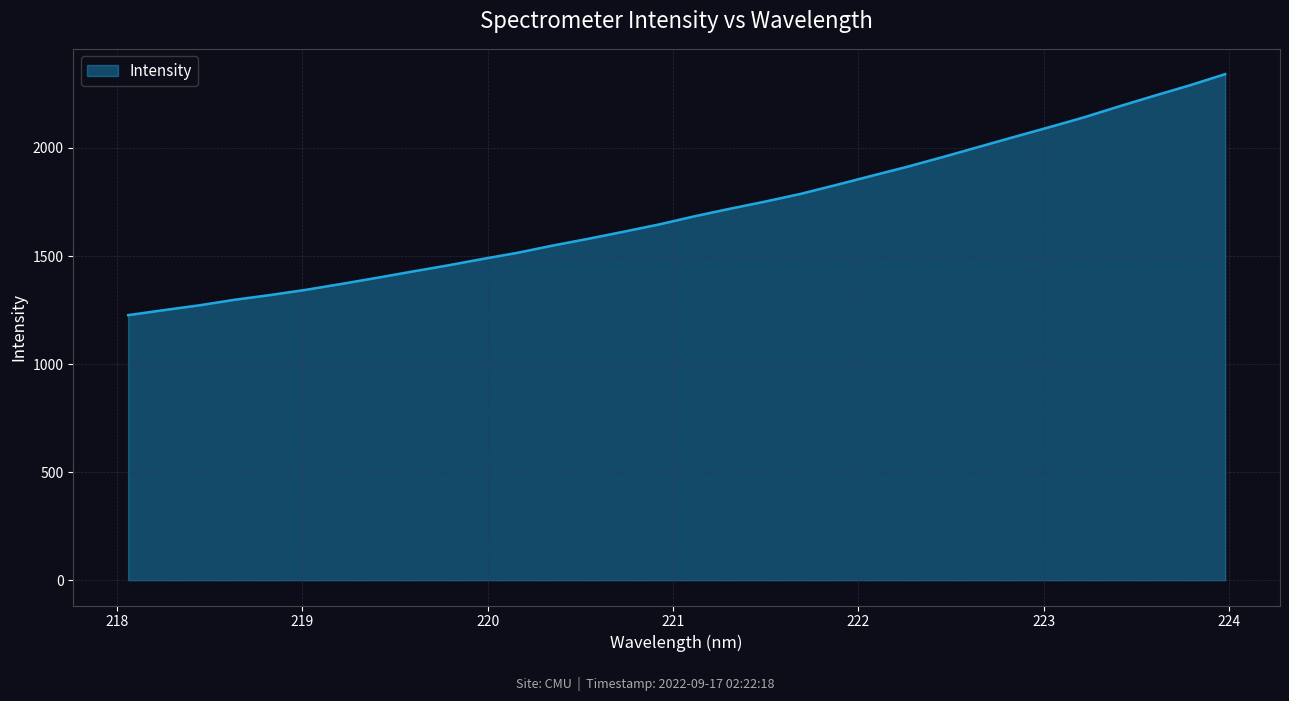

What is the minimum value shown in the chart?

1226.4